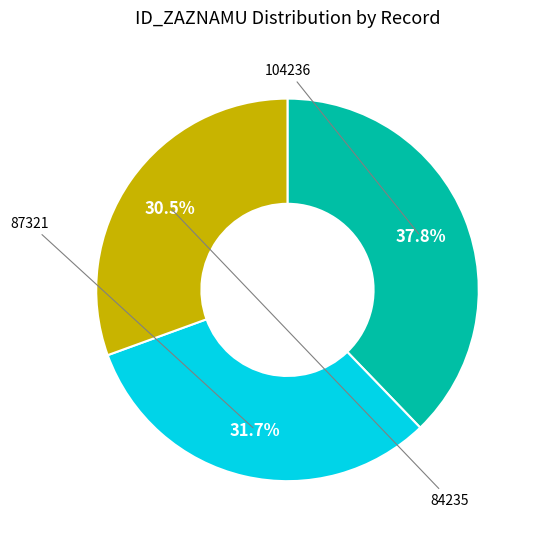

How many slices are in this pie chart?

3